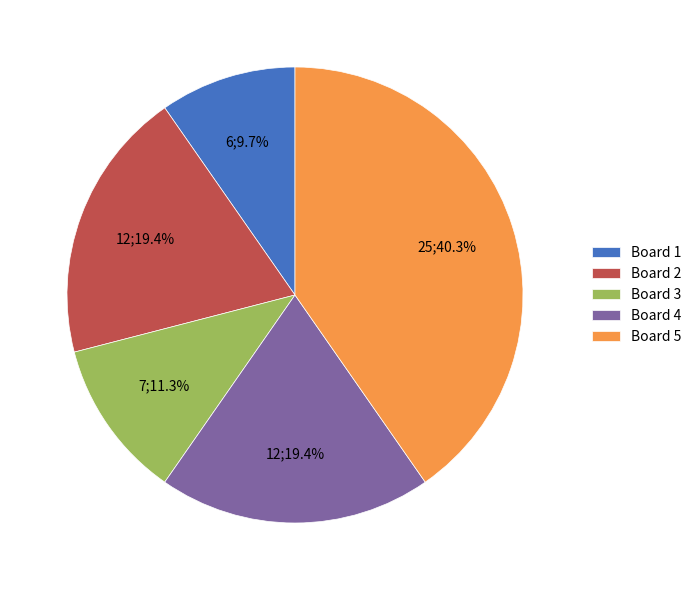

Between Board 5 and Board 1, which is larger?

Board 5